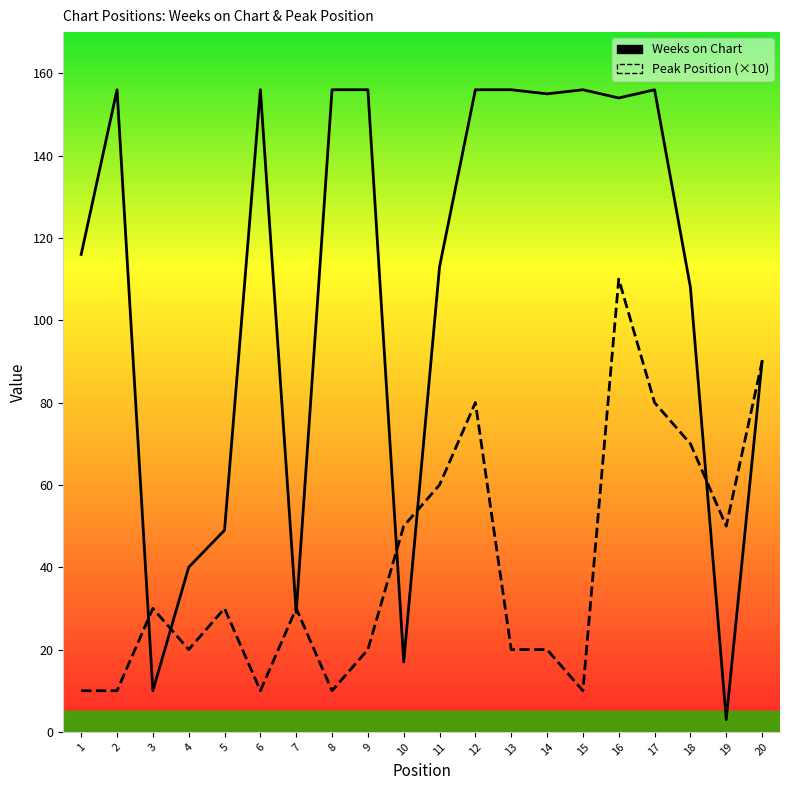

Rank the categories by Peak Position (×10) value from highest to lowest.

16, 20, 12, 17, 18, 11, 10, 19, 3, 5, 7, 4, 9, 13, 14, 1, 2, 6, 8, 15